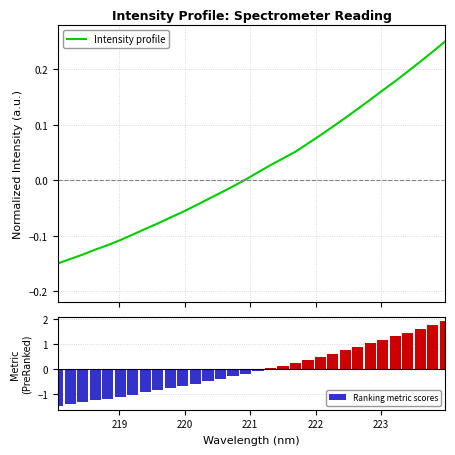

What is the difference between the maximum and second lowest values in the Ranking metric scores series?

3.3